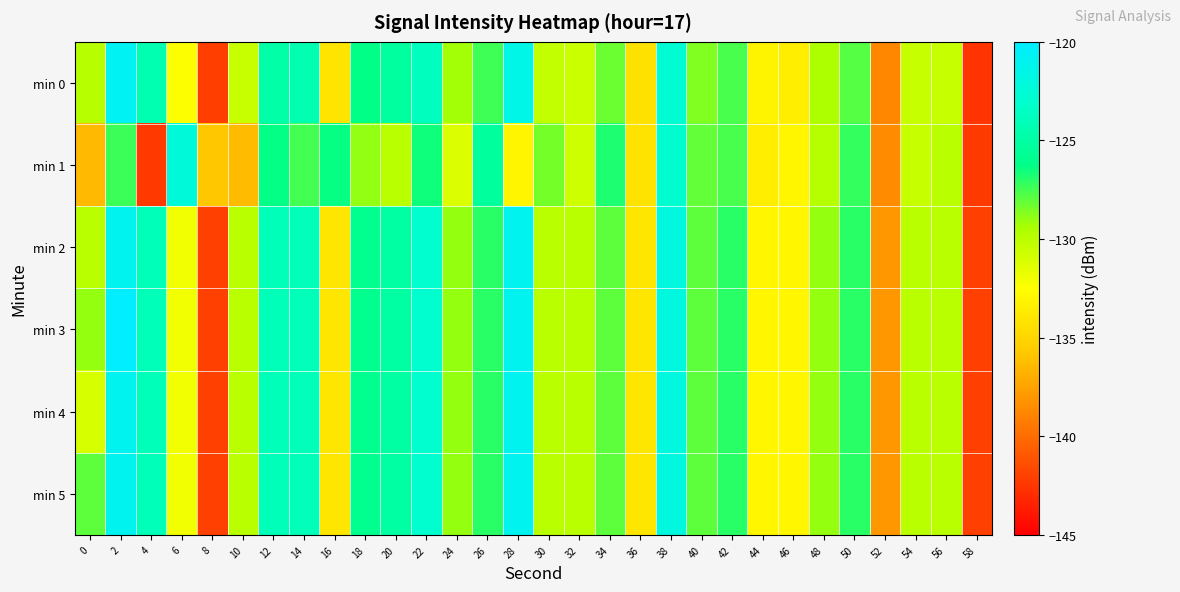

How many data points does each series have?

30